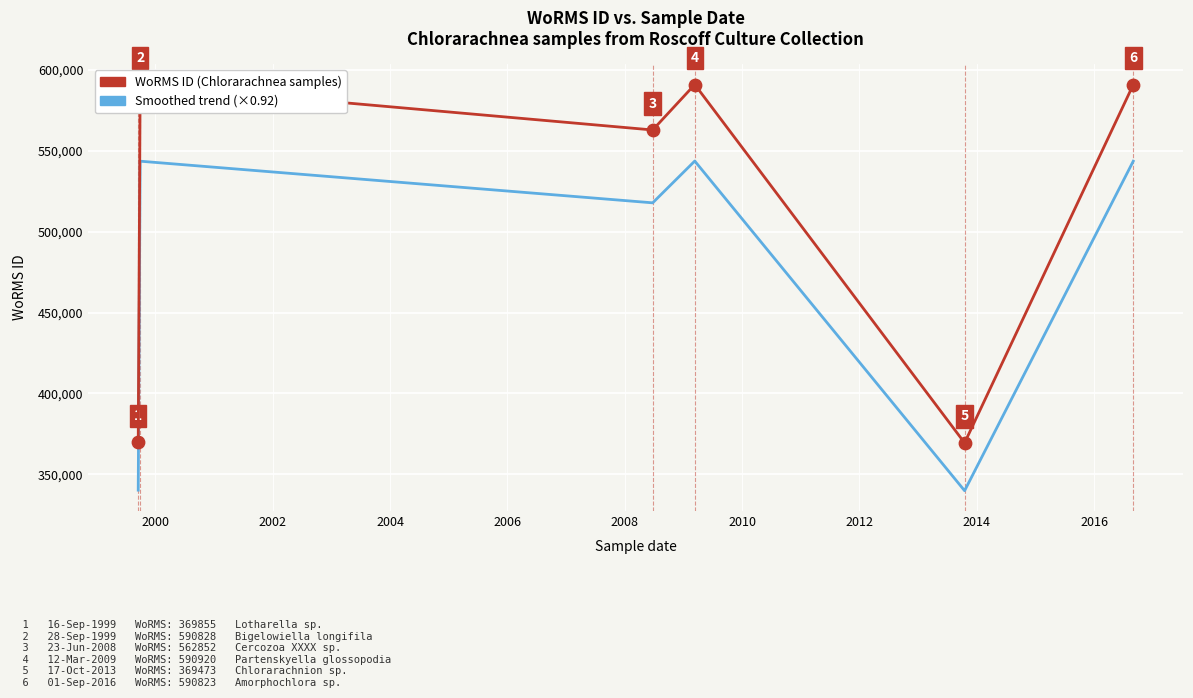

Which series has the largest total across all categories?

WoRMS ID (Chlorarachnea samples)